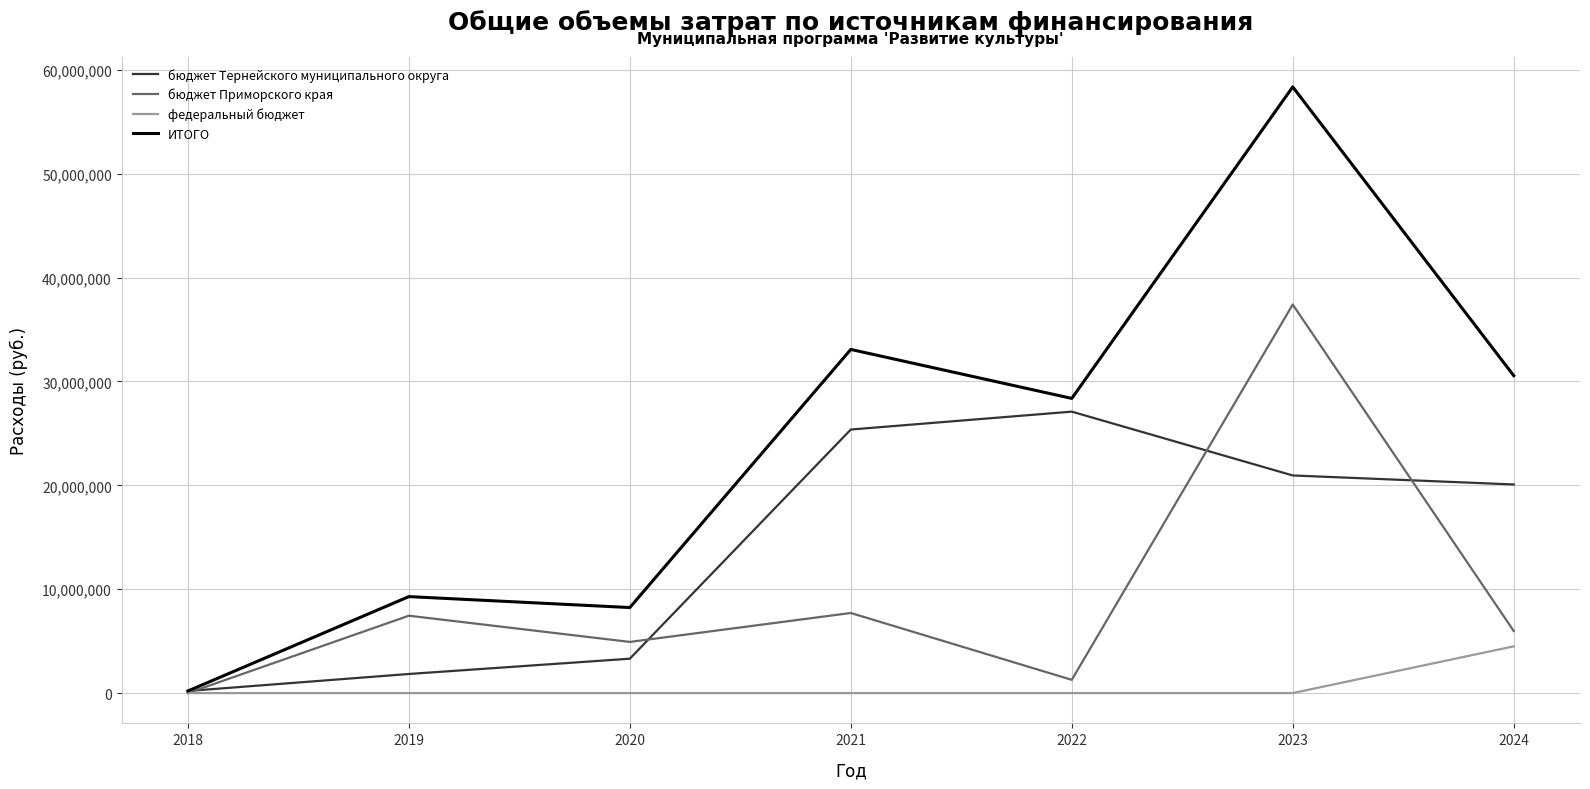

Where is бюджет Тернейского муниципального округа nearest to the value 13648143?

2024